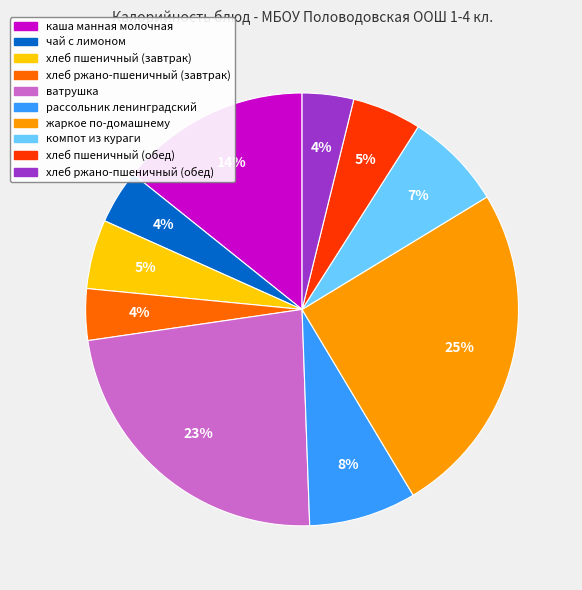

What is the ratio of the value at ватрушка to the value at рассольник ленинградский?

2.9